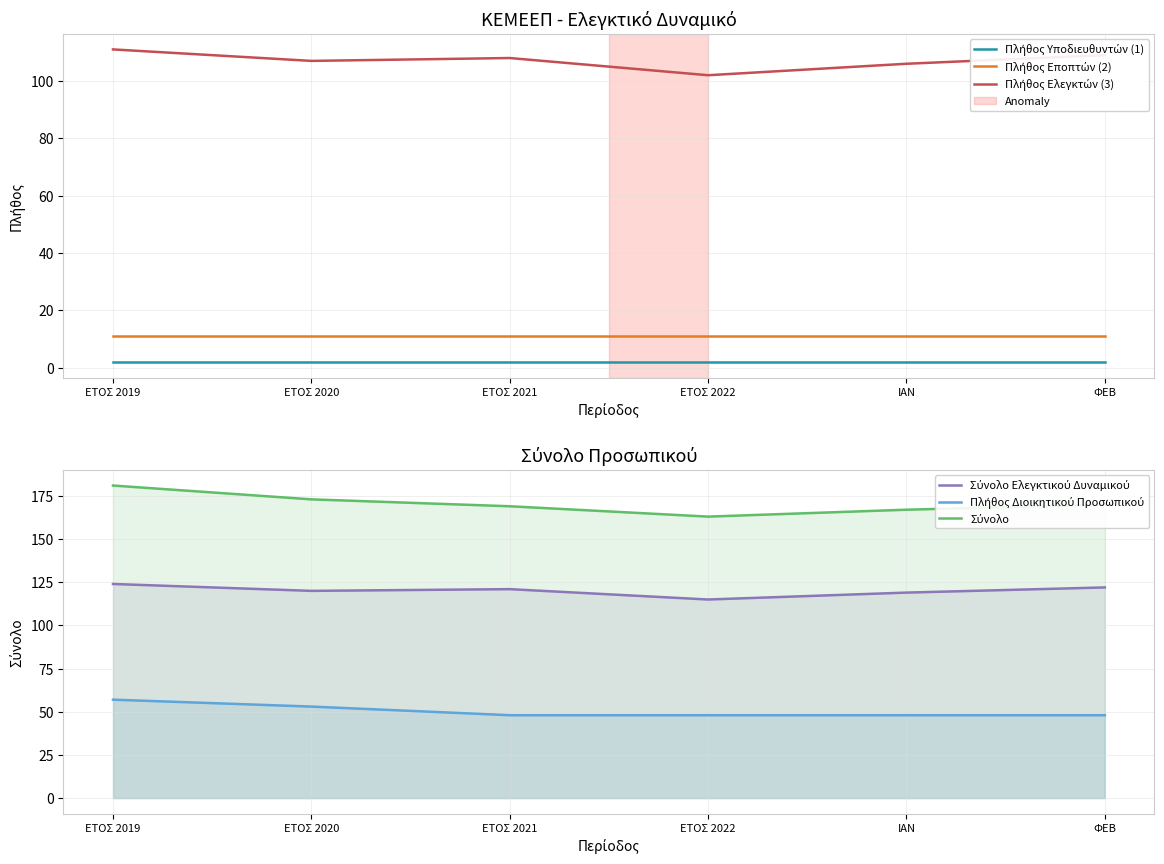

Reading left to right, transcribe all the data shown in this chart.

Πλήθος Υποδιευθυντών (1): ΕΤΟΣ 2019=2	ΕΤΟΣ 2020=2	ΕΤΟΣ 2021=2	ΕΤΟΣ 2022=2	ΙΑΝ=2	ΦΕΒ=2
Πλήθος Εποπτών (2): ΕΤΟΣ 2019=11	ΕΤΟΣ 2020=11	ΕΤΟΣ 2021=11	ΕΤΟΣ 2022=11	ΙΑΝ=11	ΦΕΒ=11
Πλήθος Ελεγκτών (3): ΕΤΟΣ 2019=111	ΕΤΟΣ 2020=107	ΕΤΟΣ 2021=108	ΕΤΟΣ 2022=102	ΙΑΝ=106	ΦΕΒ=109
Σύνολο Ελεγκτικού Δυναμικού: ΕΤΟΣ 2019=124	ΕΤΟΣ 2020=120	ΕΤΟΣ 2021=121	ΕΤΟΣ 2022=115	ΙΑΝ=119	ΦΕΒ=122
Πλήθος Διοικητικού Προσωπικού: ΕΤΟΣ 2019=57	ΕΤΟΣ 2020=53	ΕΤΟΣ 2021=48	ΕΤΟΣ 2022=48	ΙΑΝ=48	ΦΕΒ=48
Σύνολο: ΕΤΟΣ 2019=181	ΕΤΟΣ 2020=173	ΕΤΟΣ 2021=169	ΕΤΟΣ 2022=163	ΙΑΝ=167	ΦΕΒ=170